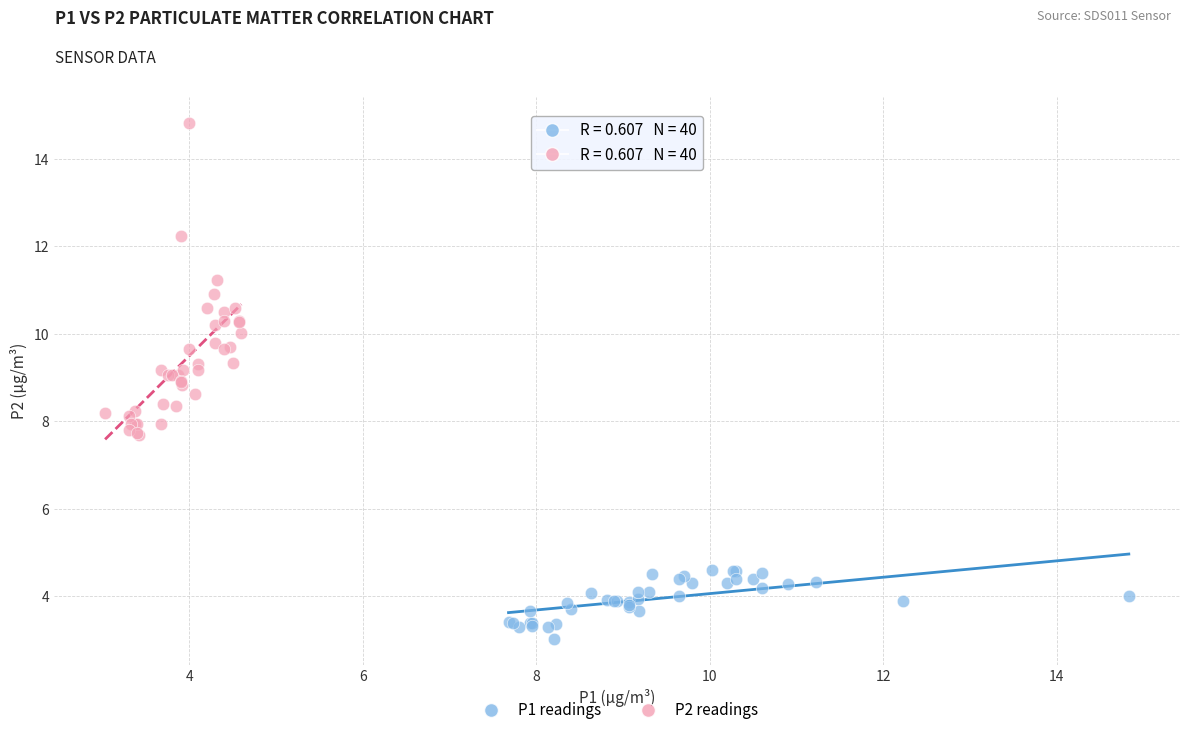

Which series has the widest spread of Y values?

P2 readings